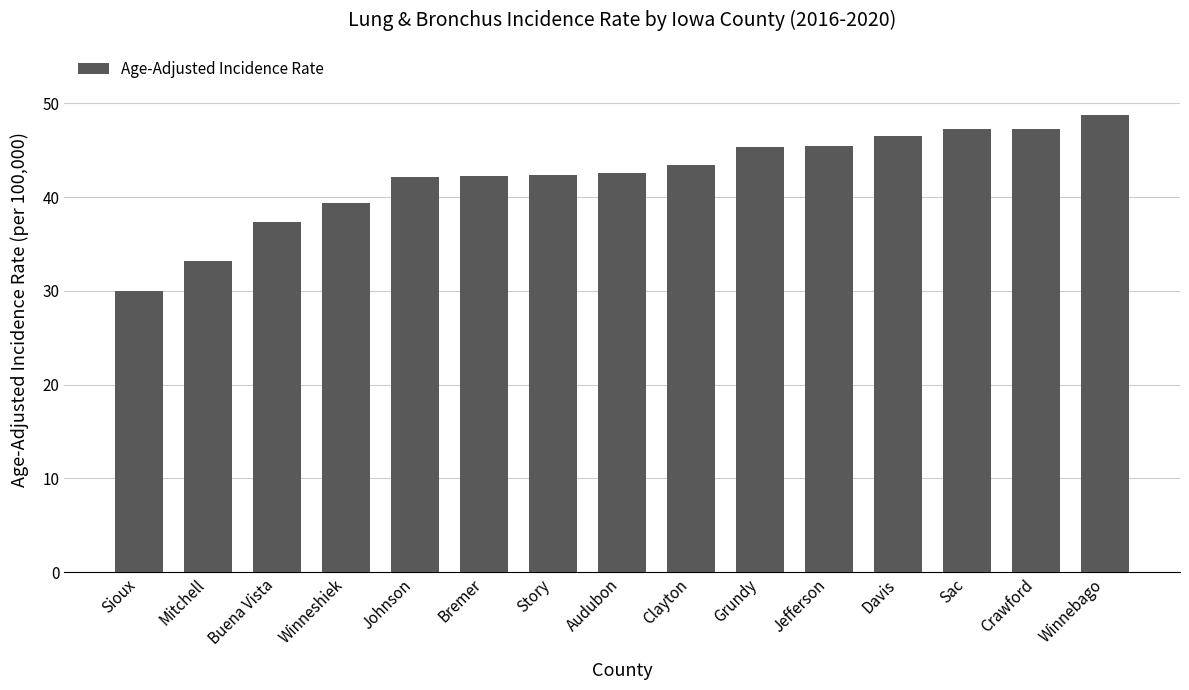

Is it true that the value at Winnebago is 48.7?

True